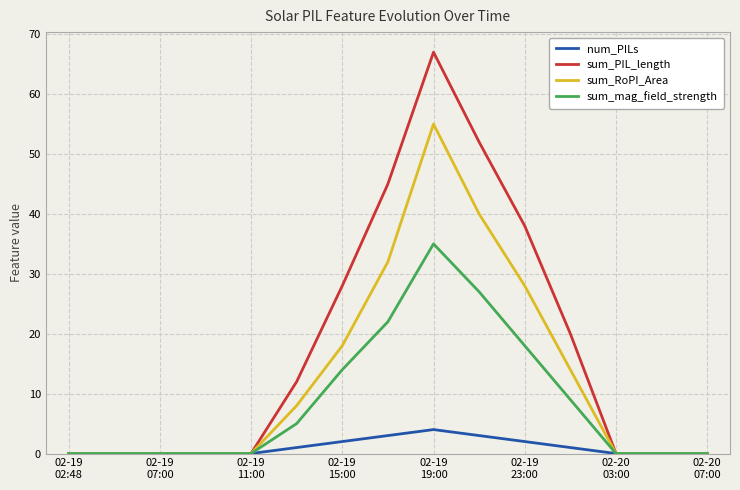

Which series has the widest spread of values?

sum_PIL_length